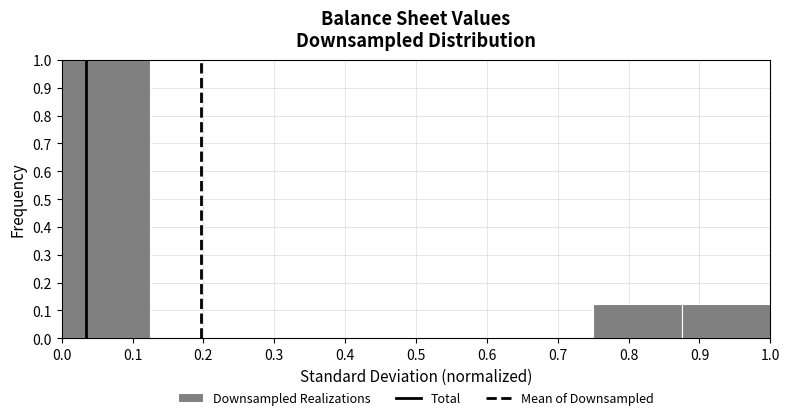

Reading left to right, list every bar in this chart as the range it spans on the x-axis followed by its height. Neither the bar edges nor the heights are printed on the chart, so give them approximately, as read against the axes.

0.000 to 0.125: 1.00
0.125 to 0.250: 0
0.250 to 0.375: 0
0.375 to 0.500: 0
0.500 to 0.625: 0
0.625 to 0.750: 0
0.750 to 0.875: 0.13
0.875 to 1.000: 0.13